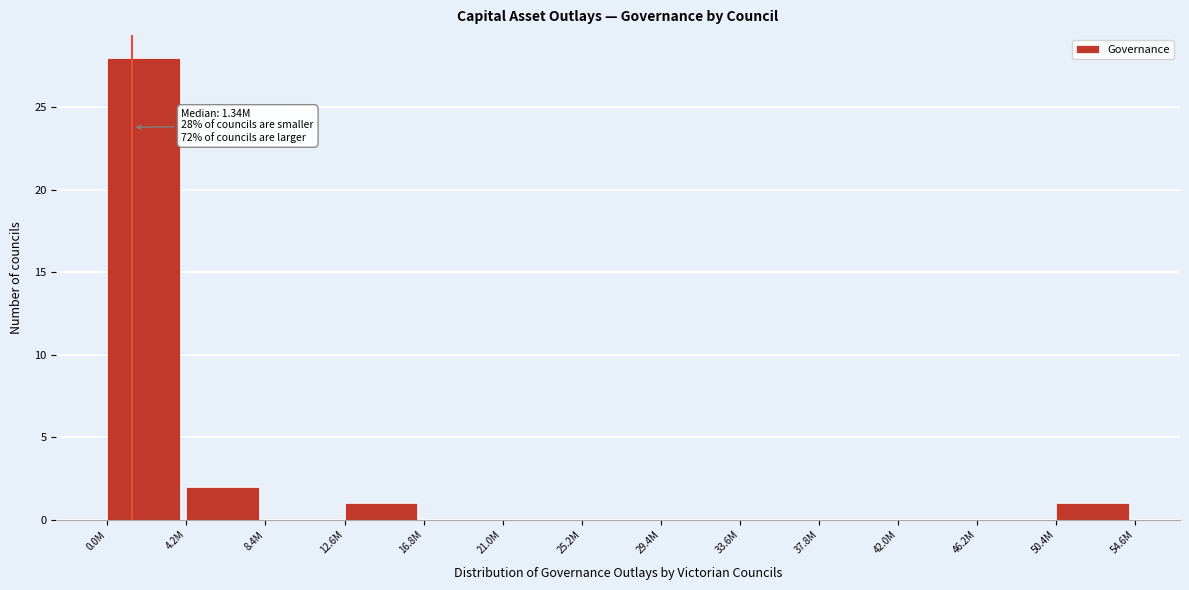

Reading right to left, what are all the values shown in this chart?

50.4M=1	46.2M=0	42.0M=0	37.8M=0	33.6M=0	29.4M=0	25.2M=0	21.0M=0	16.8M=0	12.6M=1	8.4M=0	4.2M=2	0.0M=28